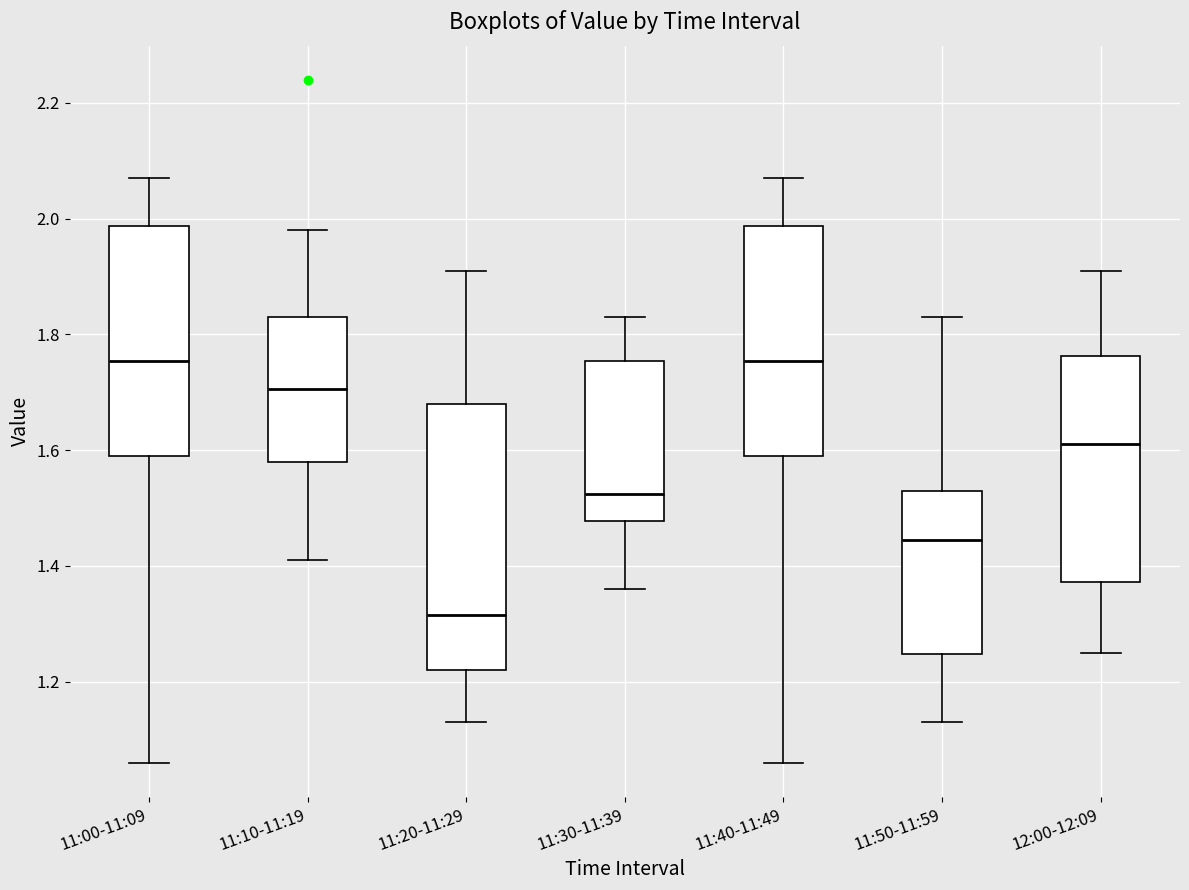

Reading left to right, read every box against the y-axis: the position of its median line, the range the box covers, and the ends of its whiskers. The values are not printed on the chart, so give them approximately, as read against the axis.

11:00-11:09: median 1.76, box 1.60 to 1.98, whiskers 1.06 to 2.08
11:10-11:19: median 1.70, box 1.58 to 1.84, whiskers 1.42 to 1.98
11:20-11:29: median 1.32, box 1.22 to 1.68, whiskers 1.14 to 1.92
11:30-11:39: median 1.52, box 1.48 to 1.76, whiskers 1.36 to 1.84
11:40-11:49: median 1.76, box 1.60 to 1.98, whiskers 1.06 to 2.08
11:50-11:59: median 1.44, box 1.24 to 1.54, whiskers 1.14 to 1.84
12:00-12:09: median 1.62, box 1.38 to 1.76, whiskers 1.26 to 1.92